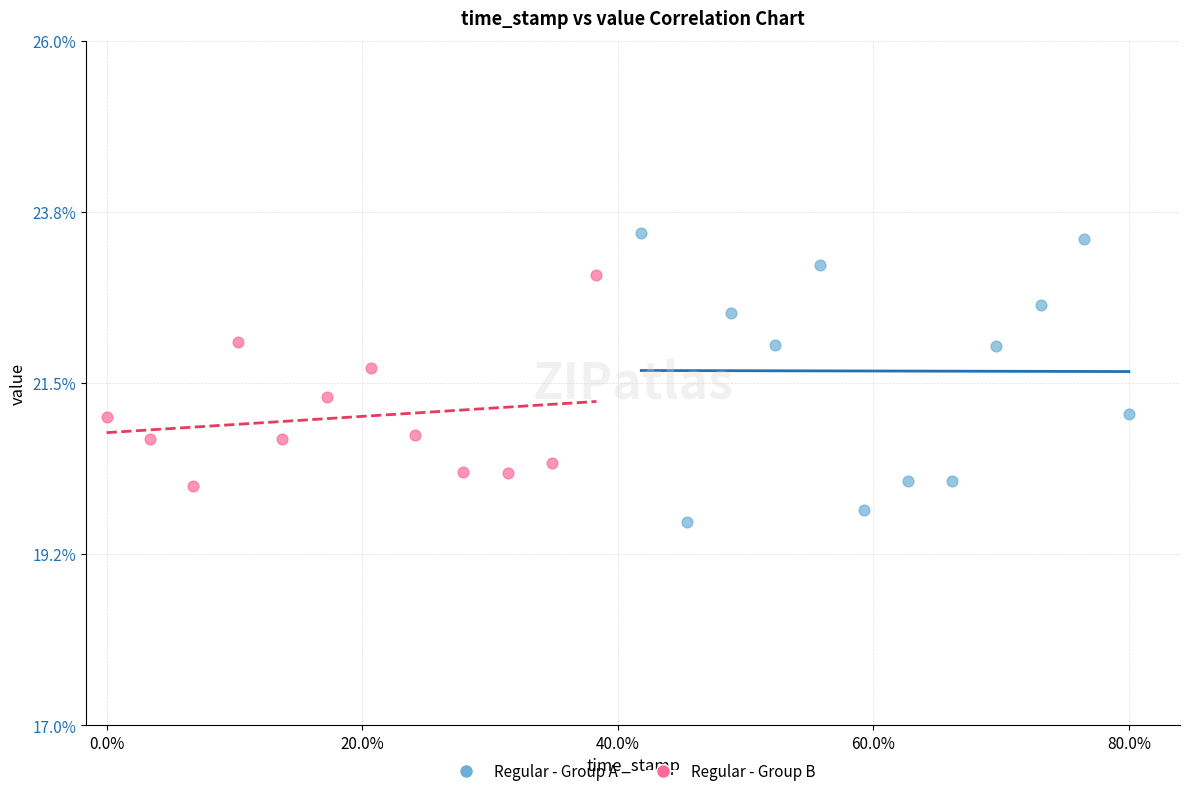

What are all the series names shown in the legend?

Regular - Group A, Regular - Group B